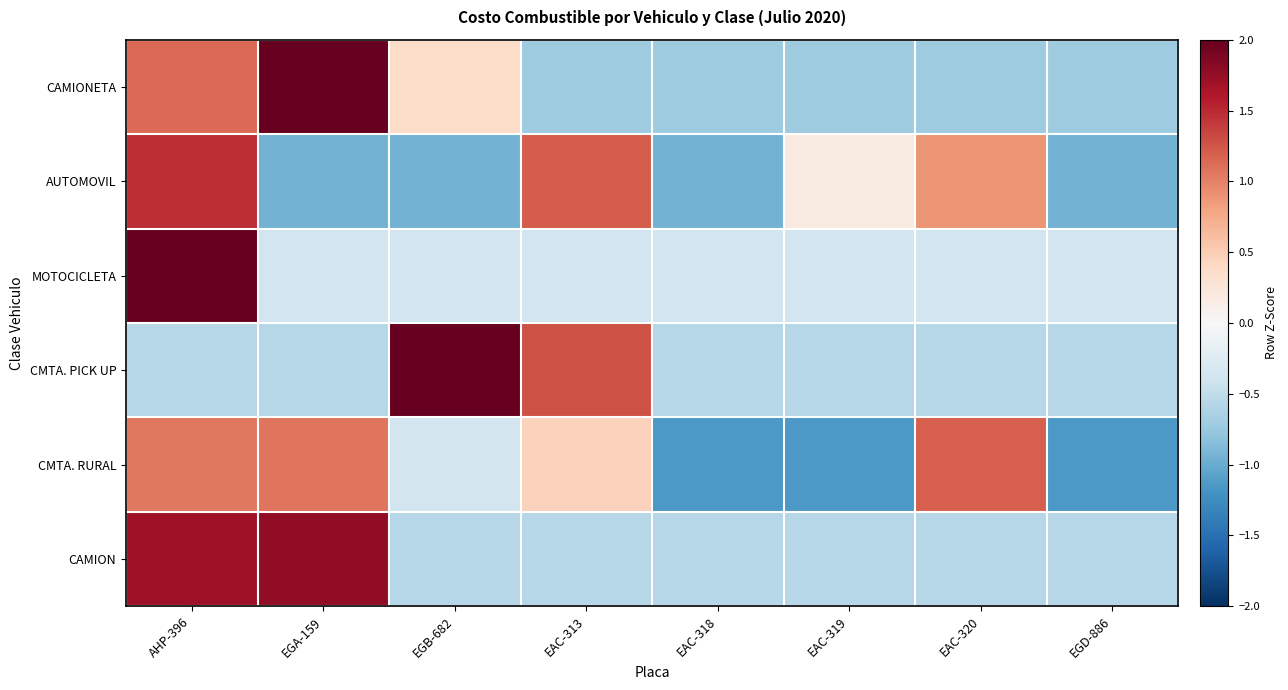

What is the total value across all series at EAC-318?

-4.3